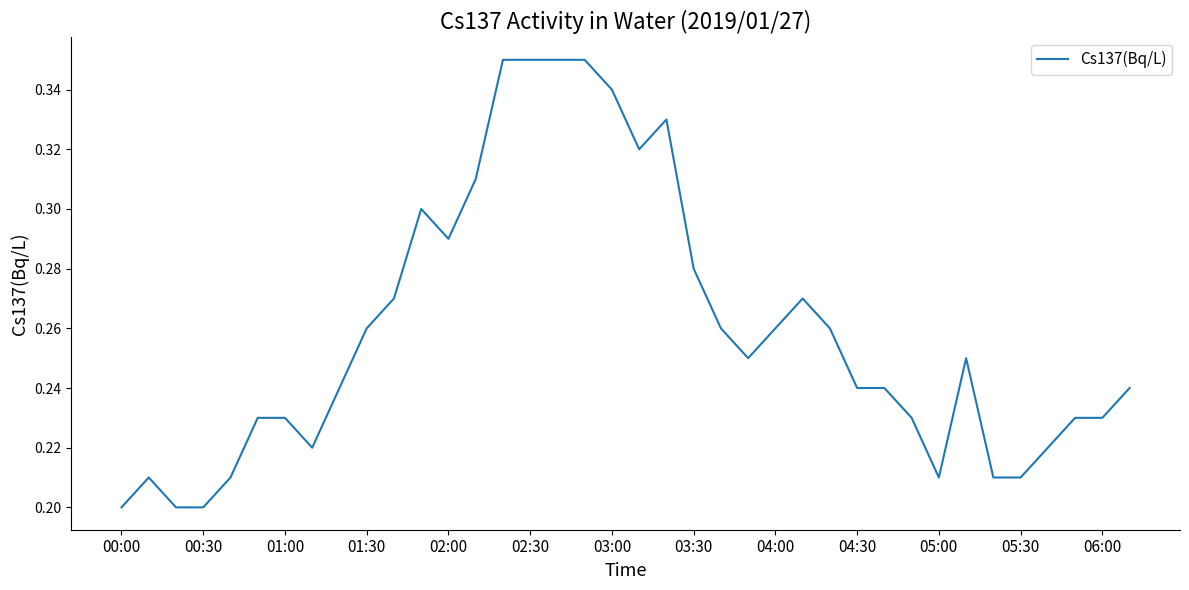

The chart shows a value of 0.4 at 04:30. True or false?

False